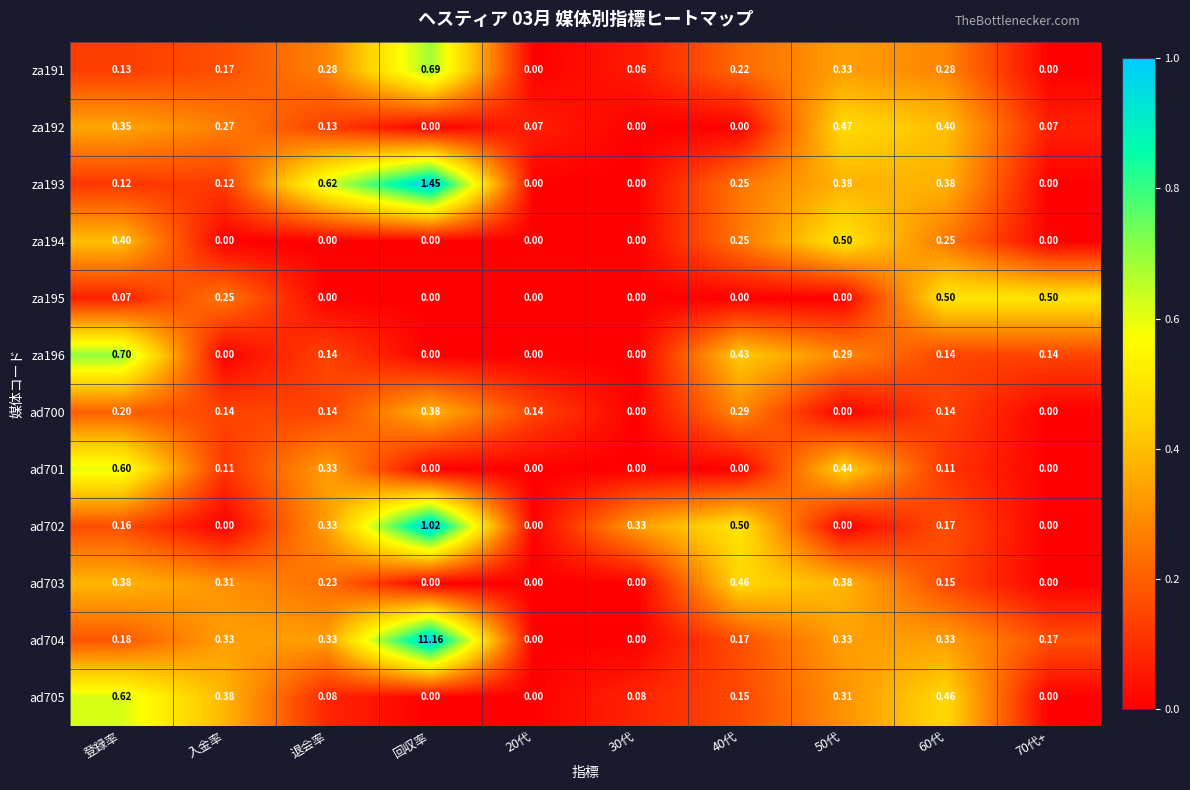

How many series are shown in this chart?

12